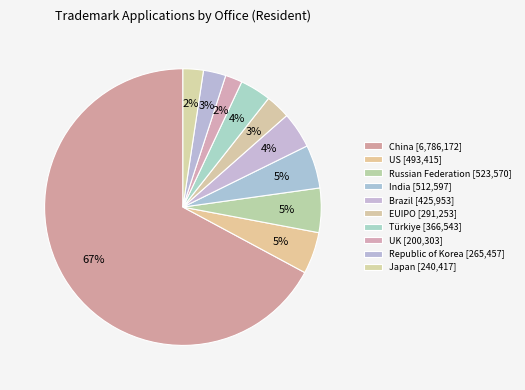

Which category has the smallest portion of the pie?

UK